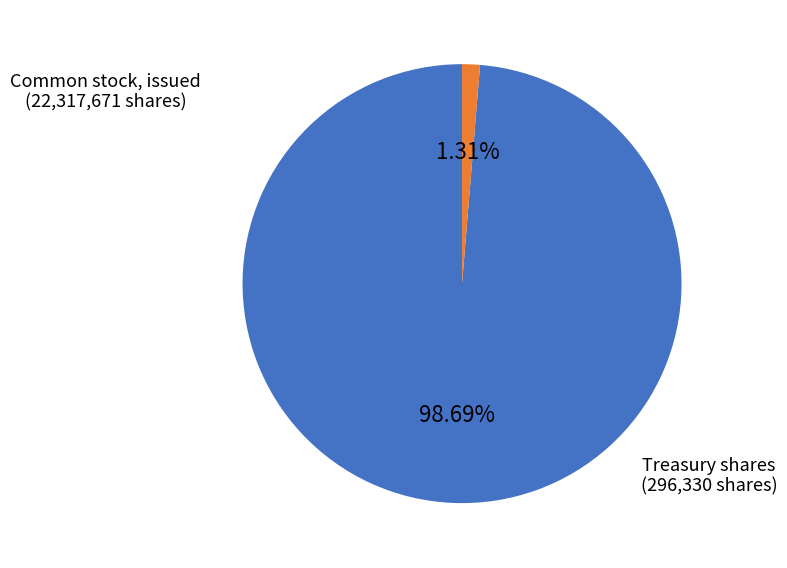

Does any single category account for the majority?

Yes